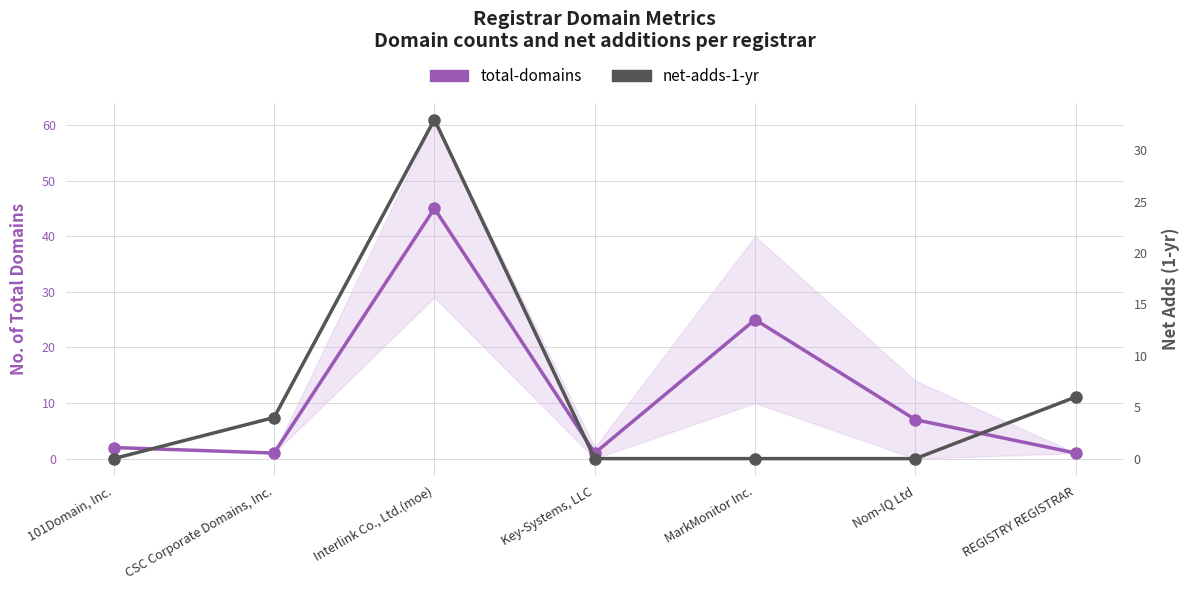

At which category is the sum across all series the highest?

Interlink Co., Ltd.(moe)